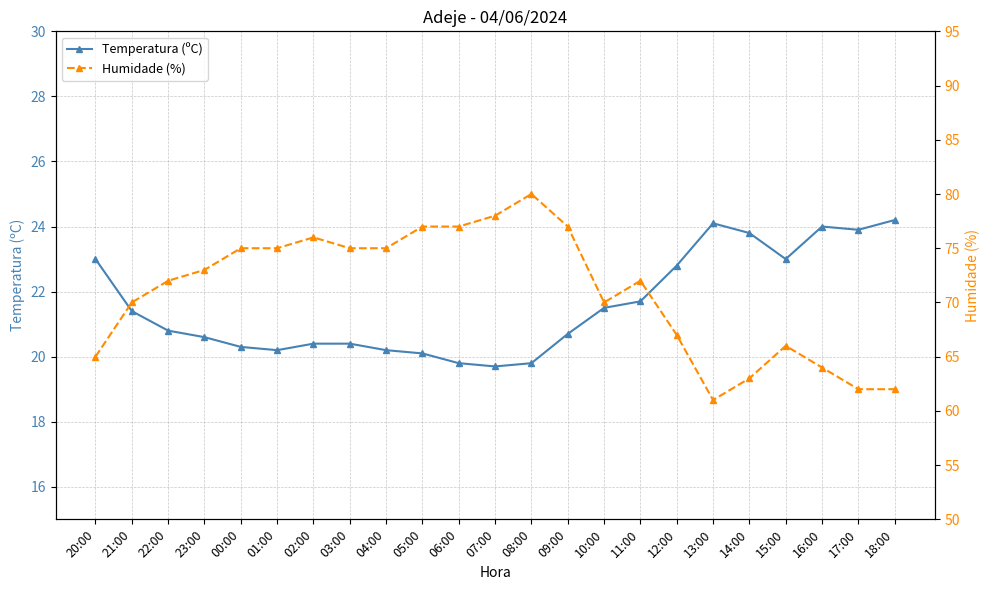

At how many categories does at least one series exceed 49?

23